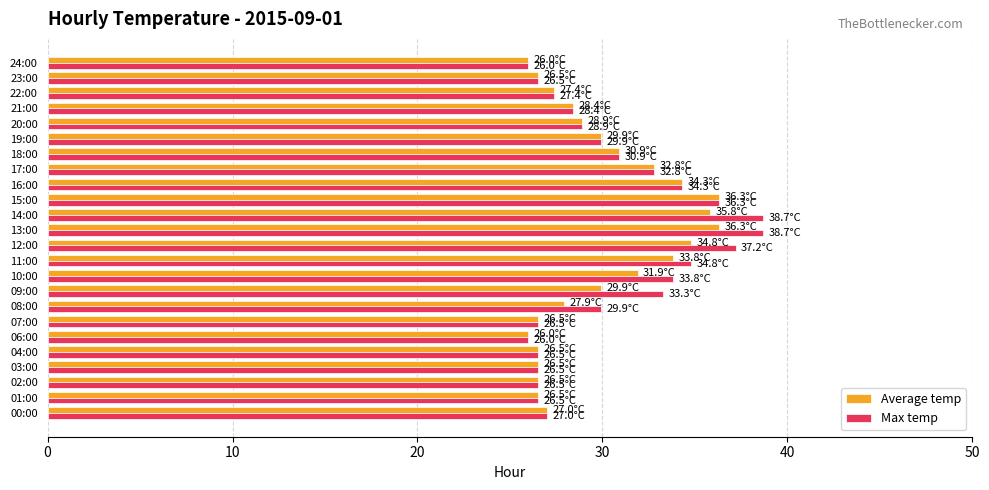

True or false: Max temp has a value of 48.9 at 16:00.

False